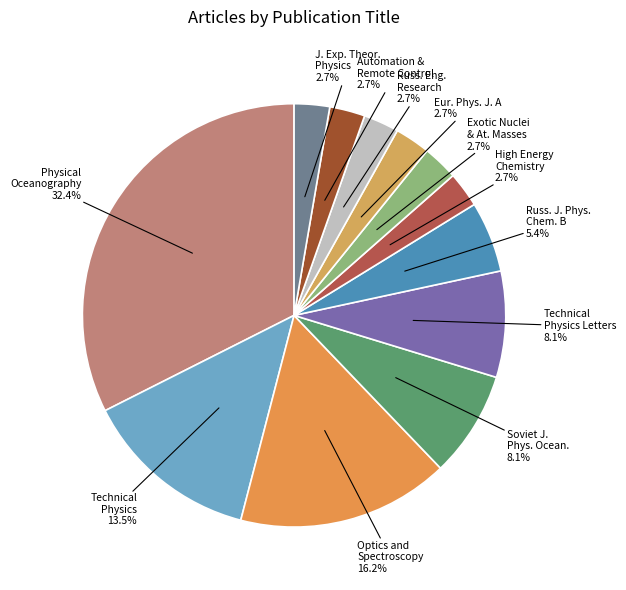

Rank the categories by value from lowest to highest.

High Energy Chemistry, Exotic Nuclei and Atomic Masses, The European Physical Journal A, Russian Engineering Research, Automation and Remote Control, Journal of Experimental and Theoretical Physics, Russian Journal of Physical Chemistry B, Soviet journal of physical oceanography, Technical Physics Letters, Technical Physics, Optics and Spectroscopy, Physical Oceanography